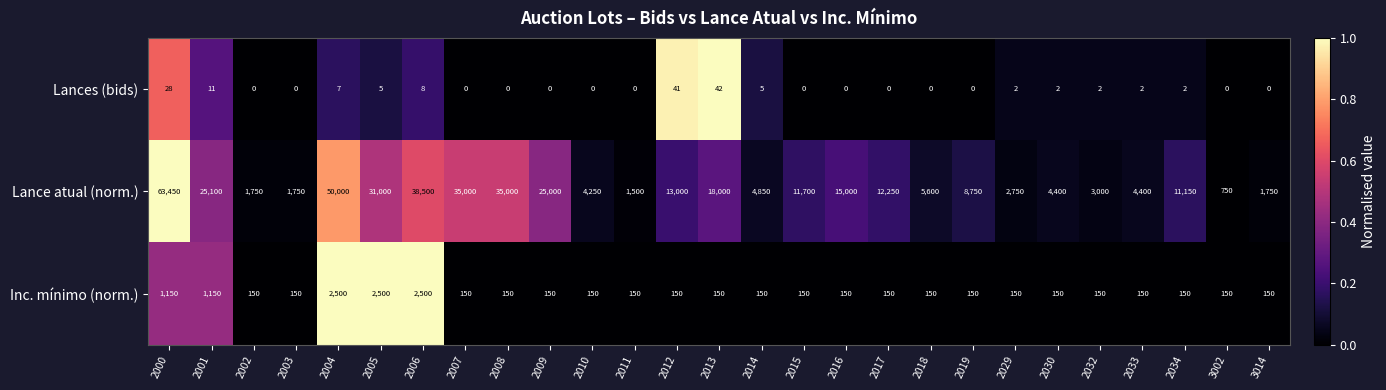

True or false: Lances (bids) has a value of -29 at 2018.

False